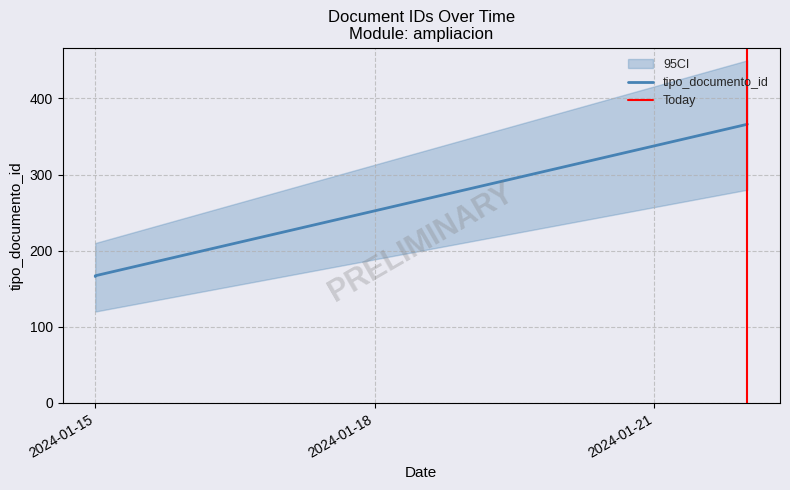

What is the value of the 2nd point from the left?

366